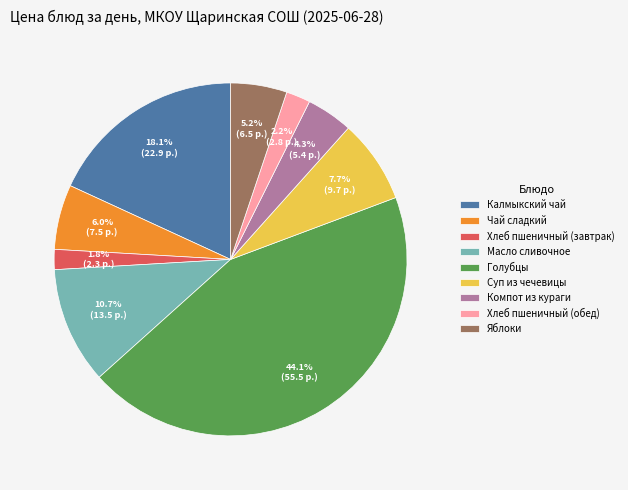

True or false: Чай сладкий accounts for 1% of the total.

False